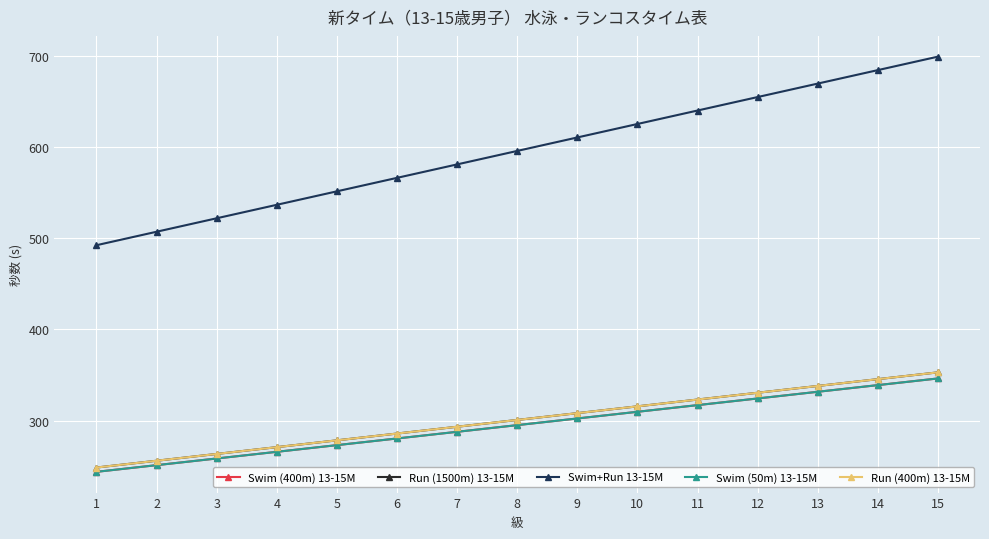

True or false: Swim (50m) 13-15M and Swim+Run 13-15M cross at least once.

False